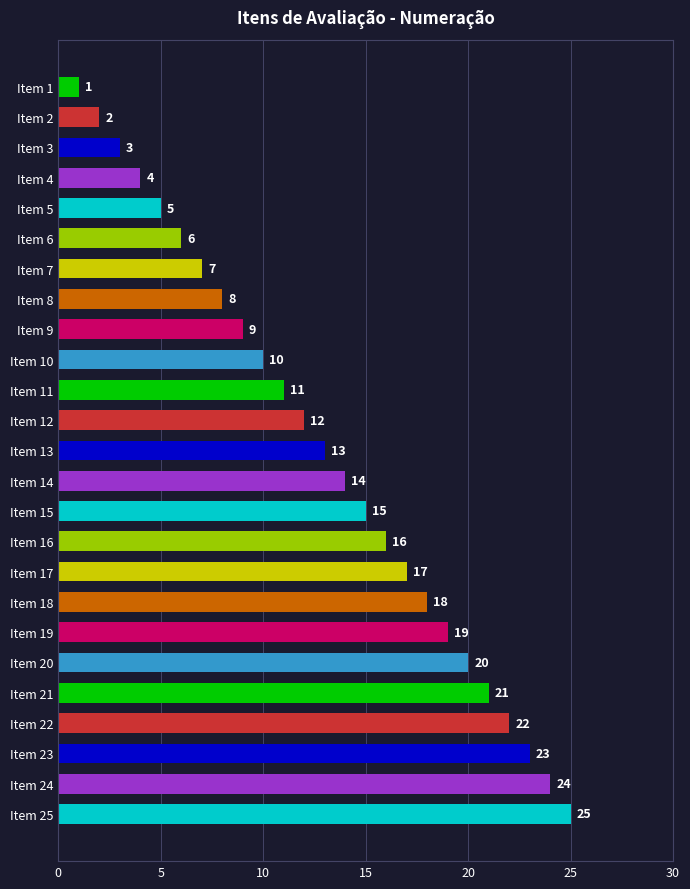

The chart shows a value of 27 at Item 16. True or false?

False